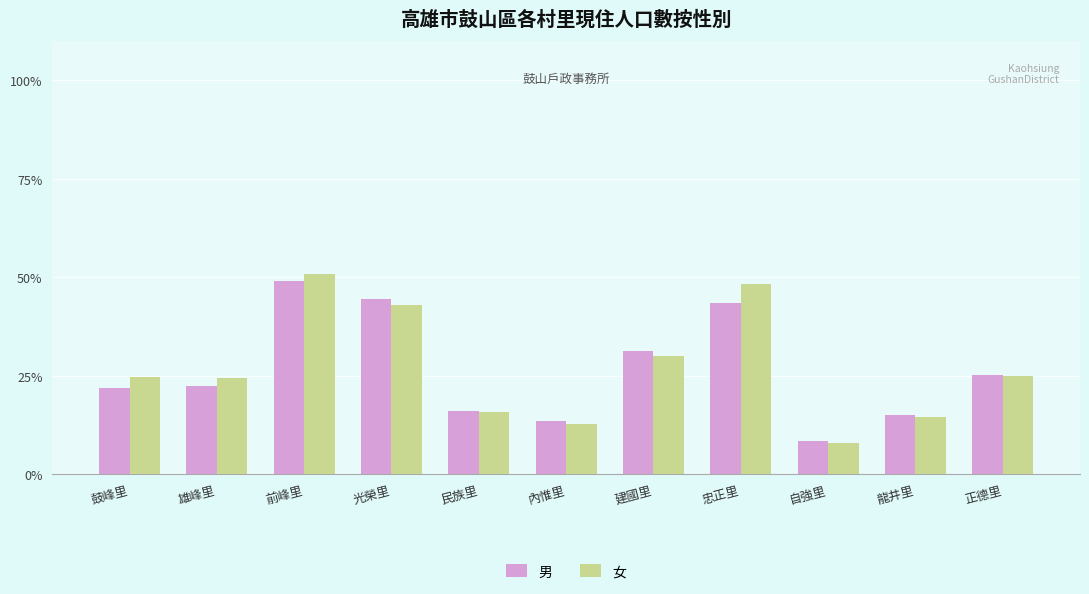

What is the average value of the 女 series?

27.0